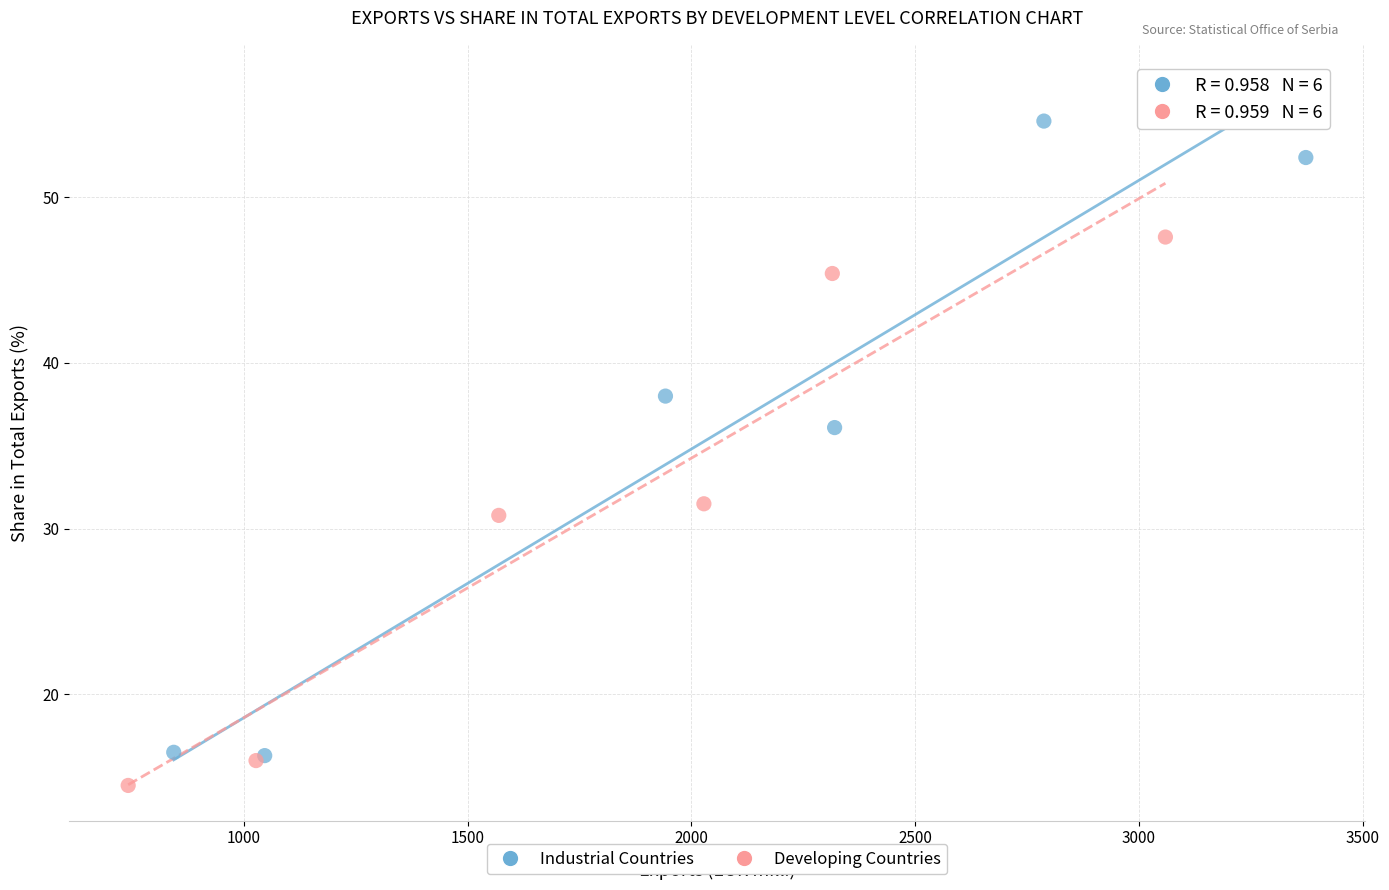

What are all the series names shown in the legend?

Industrial Countries, Developing Countries